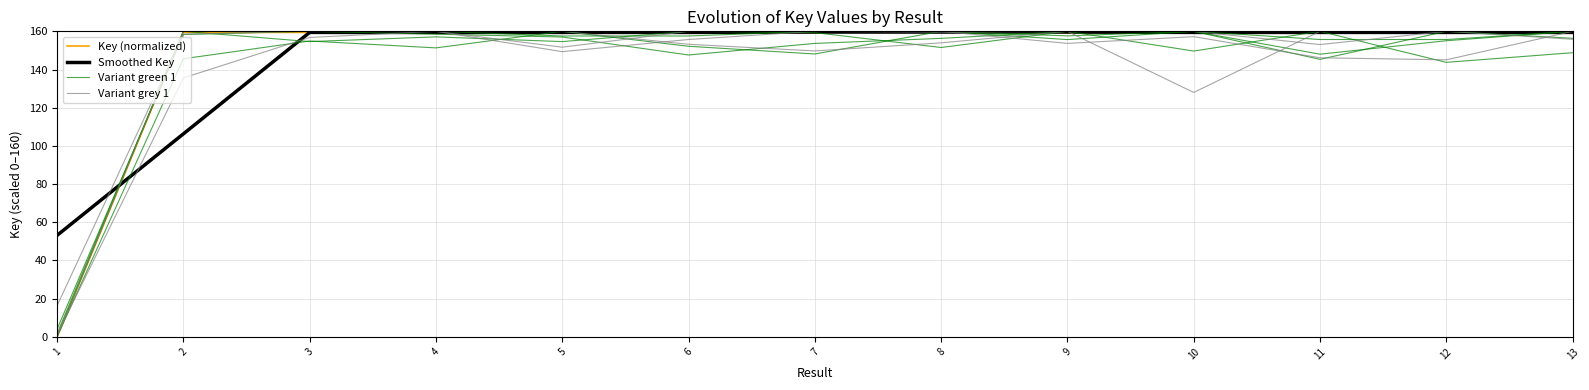

Which series has the largest range (max minus min)?

Key (normalized)